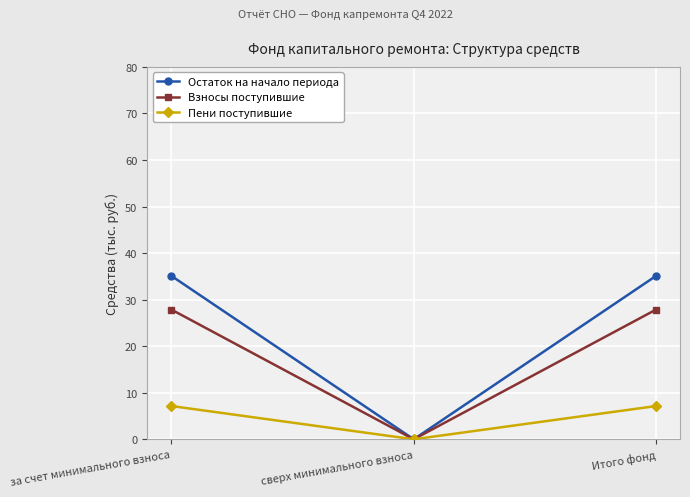

What is the label of the 1st point from the left?

за счет минимального взноса